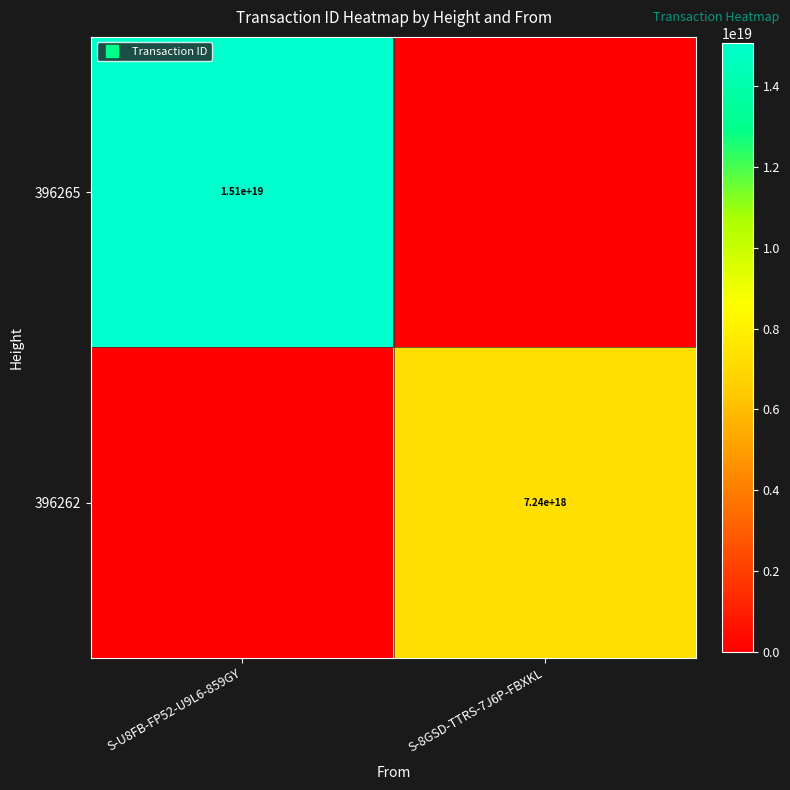

Rank the series by their average value, from highest to lowest.

396265, 396262